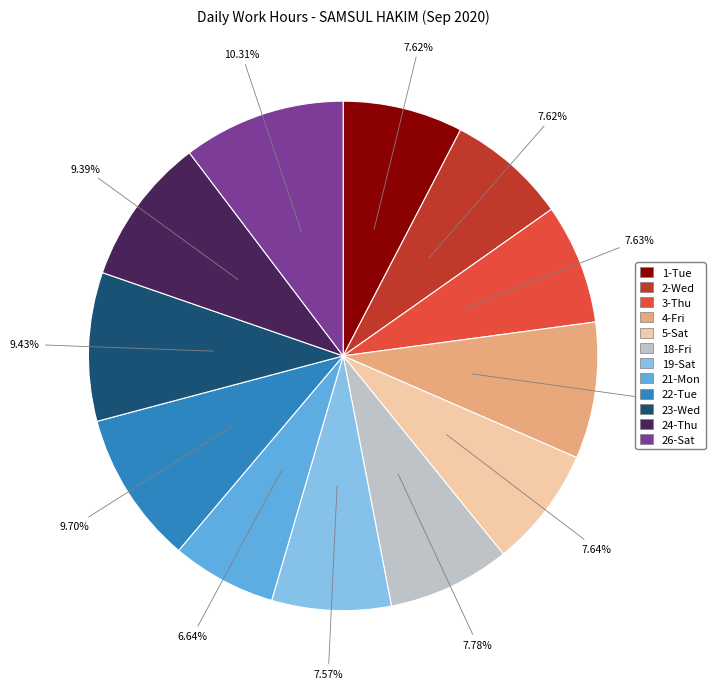

How many segments does this pie chart have?

12